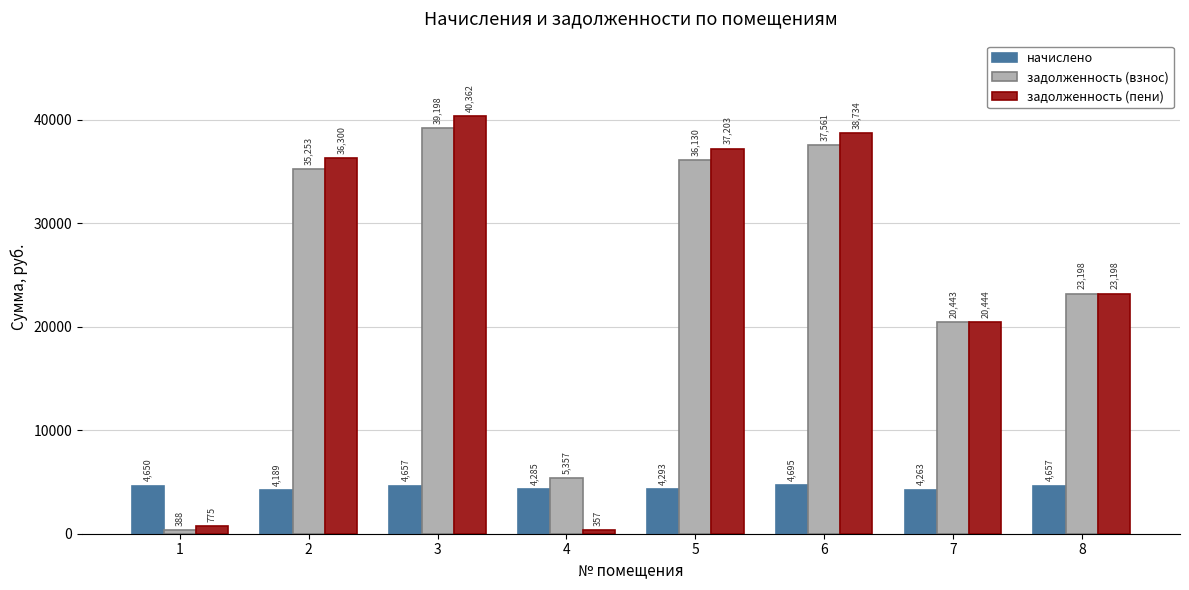

Rank the categories by задолженность (пени) value from highest to lowest.

3, 6, 5, 2, 8, 7, 1, 4